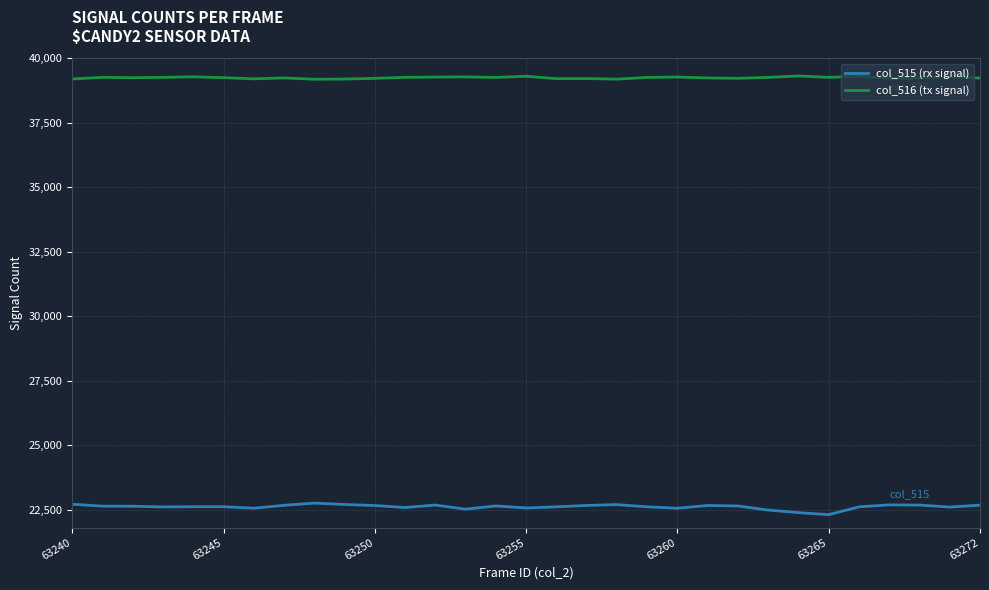

How many lines are shown in the chart?

2